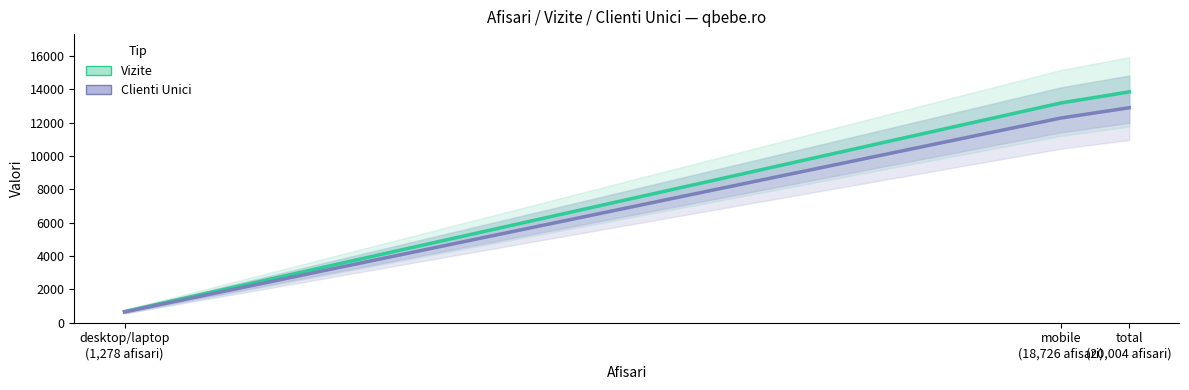

Rank the series by their maximum value, from lowest to highest.

Clienti Unici, Vizite